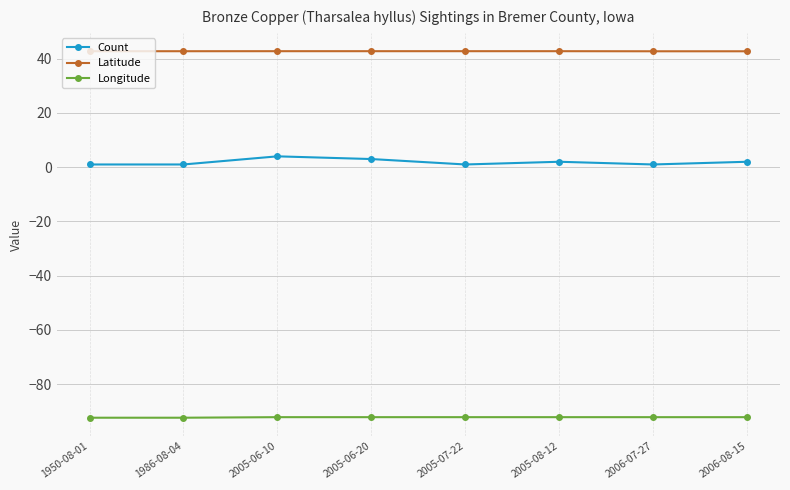

What is the difference between the maximum and minimum values in the Longitude series?

0.2